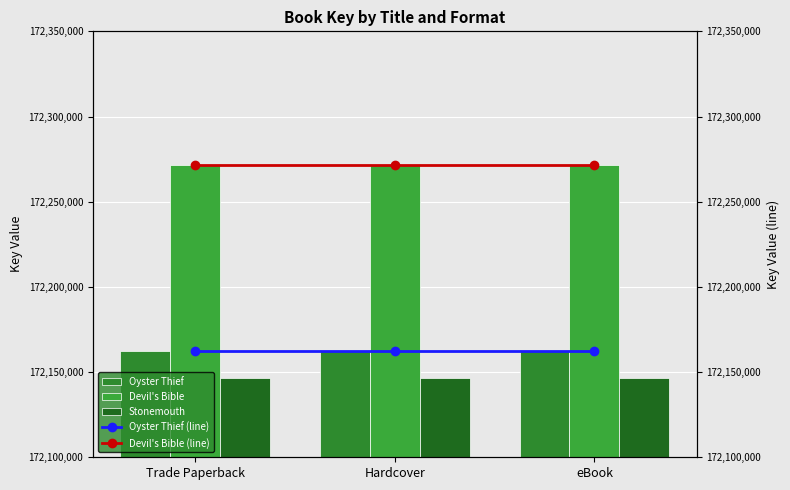

What is the sum of the Devil's Bible values at eBook and Trade Paperback?

344543236